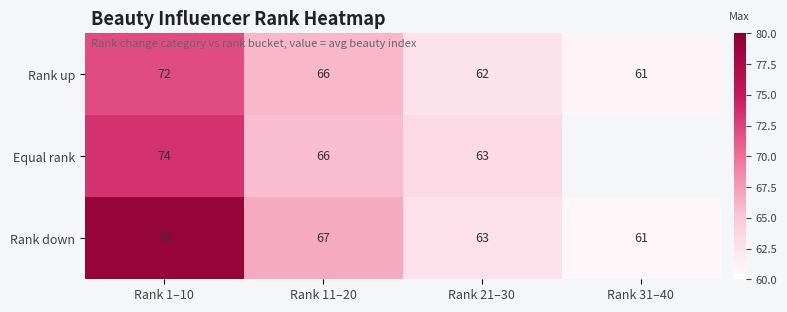

What is the sum of the Rank up values at Rank 1–10 and Rank 31–40?

133